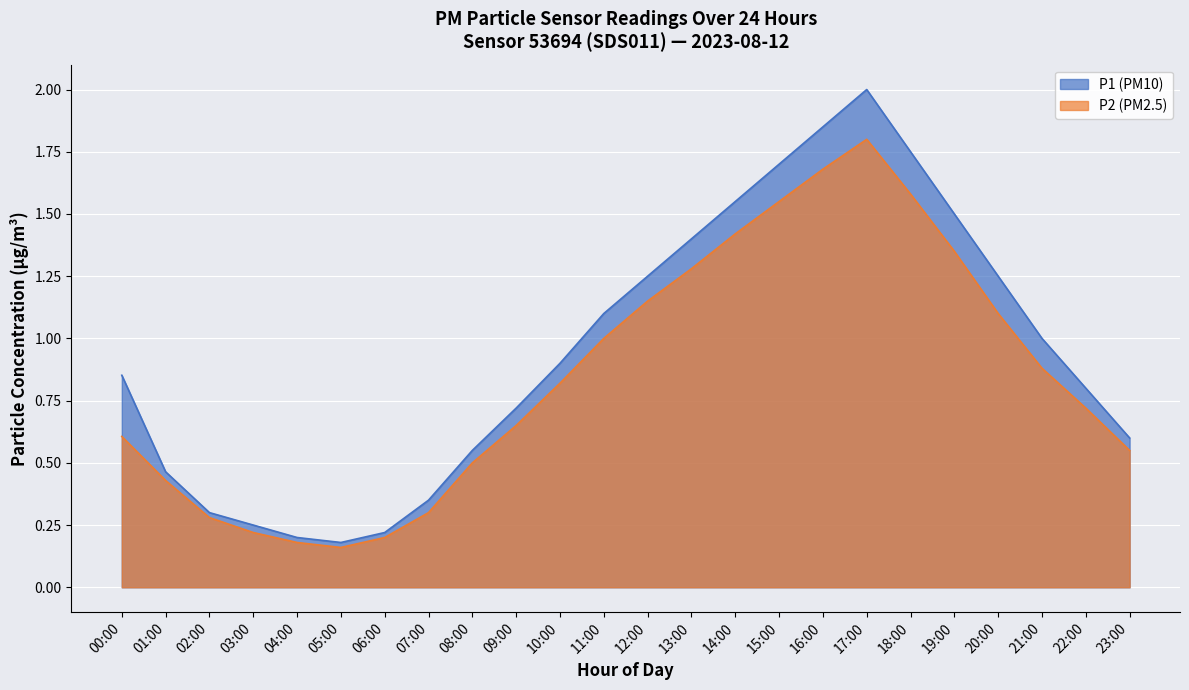

Does the chart display data point markers on the line(s)?

No